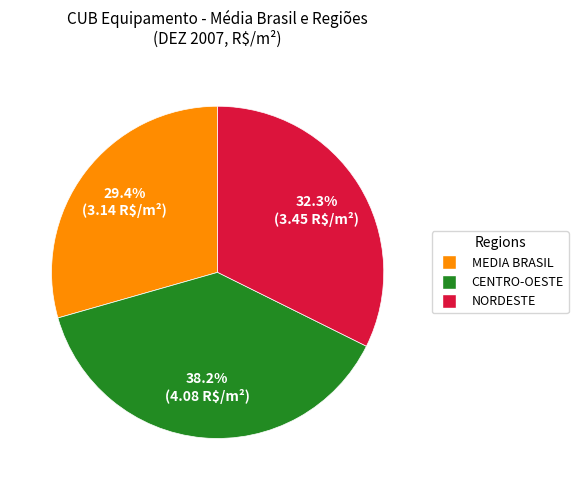

Does any single category account for the majority?

No